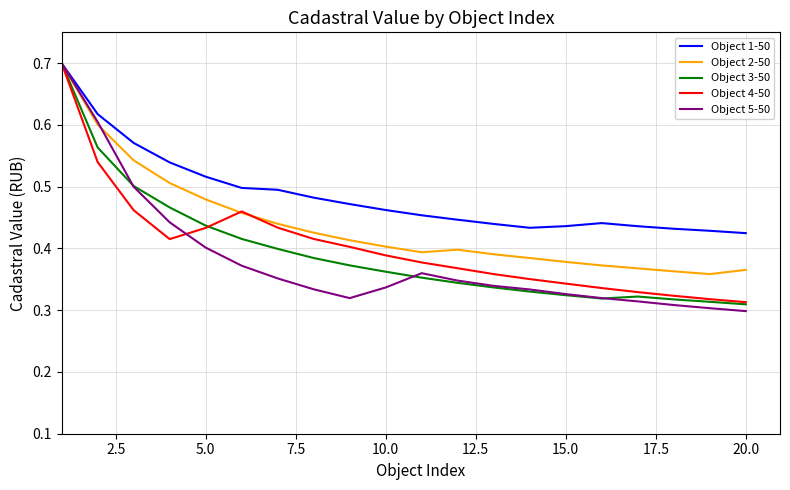

What is the maximum value for Object 2-50?

0.7